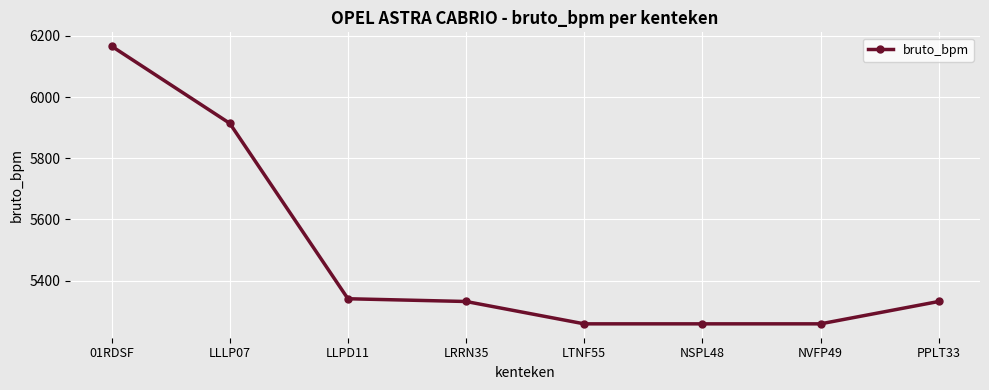

Reading left to right, what are all the values shown in this chart?

01RDSF=6166	LLLP07=5914	LLPD11=5341	LRRN35=5332	LTNF55=5259	NSPL48=5259	NVFP49=5259	PPLT33=5332